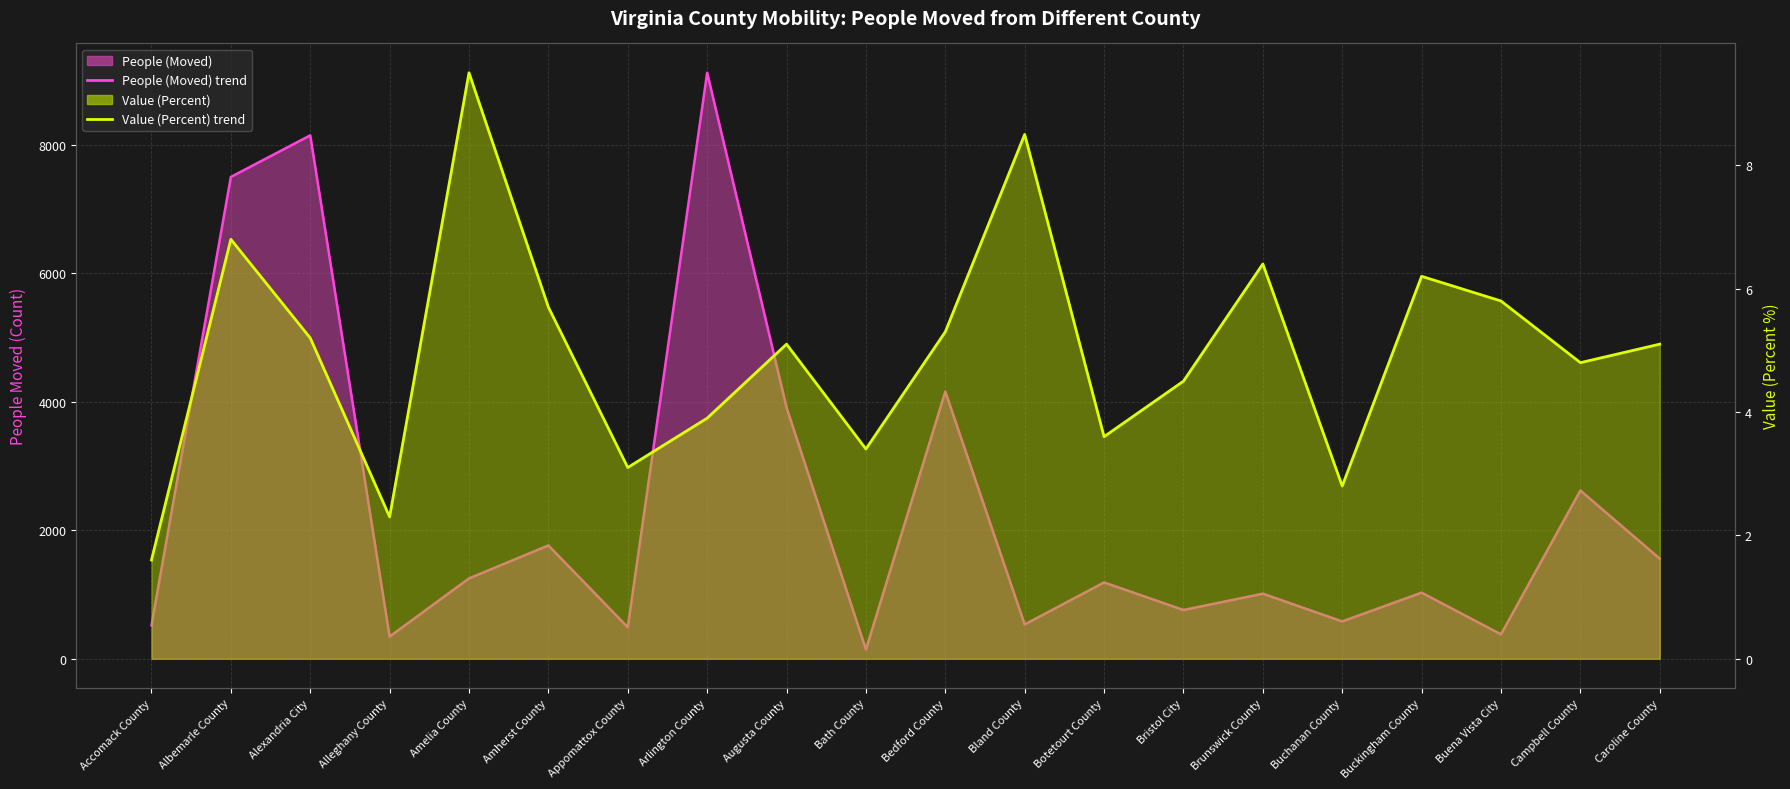

How many interior local valleys does the Value (Percent) line series have?

6